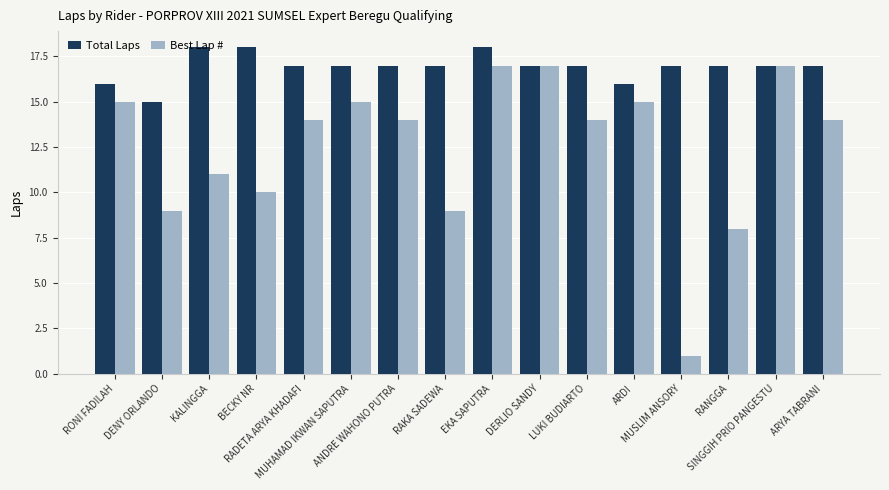

What is the highest value of the Total Laps series?

18